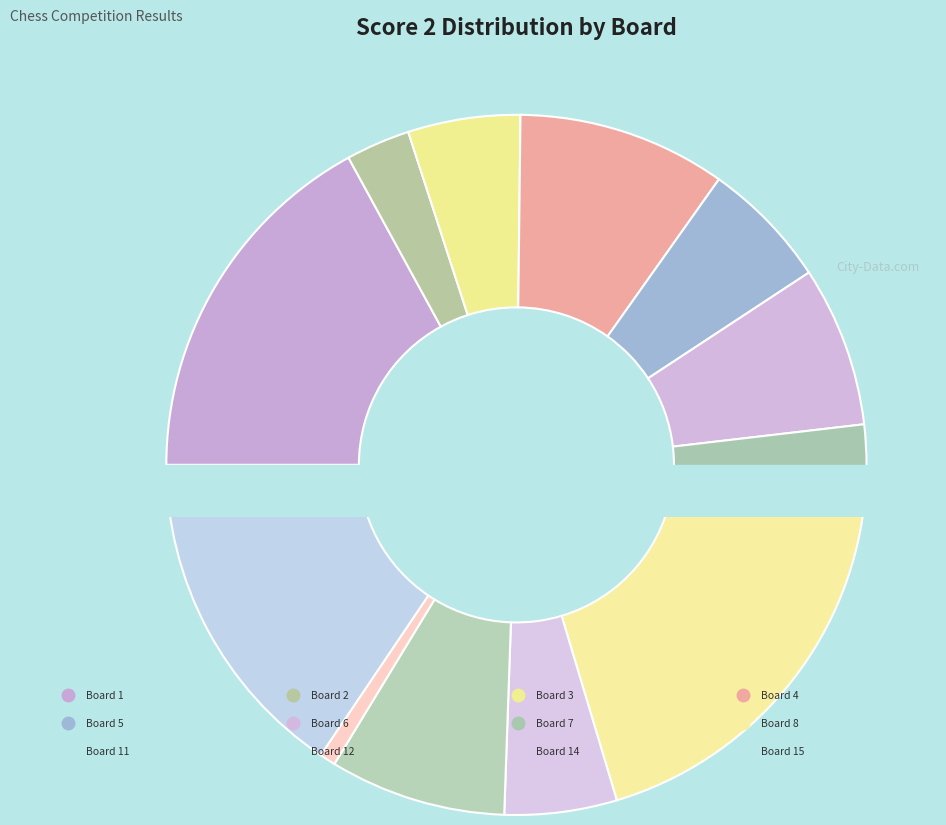

To the nearest percent, what is the difference between the Board 1 and Board 11 slice percentages?

12%